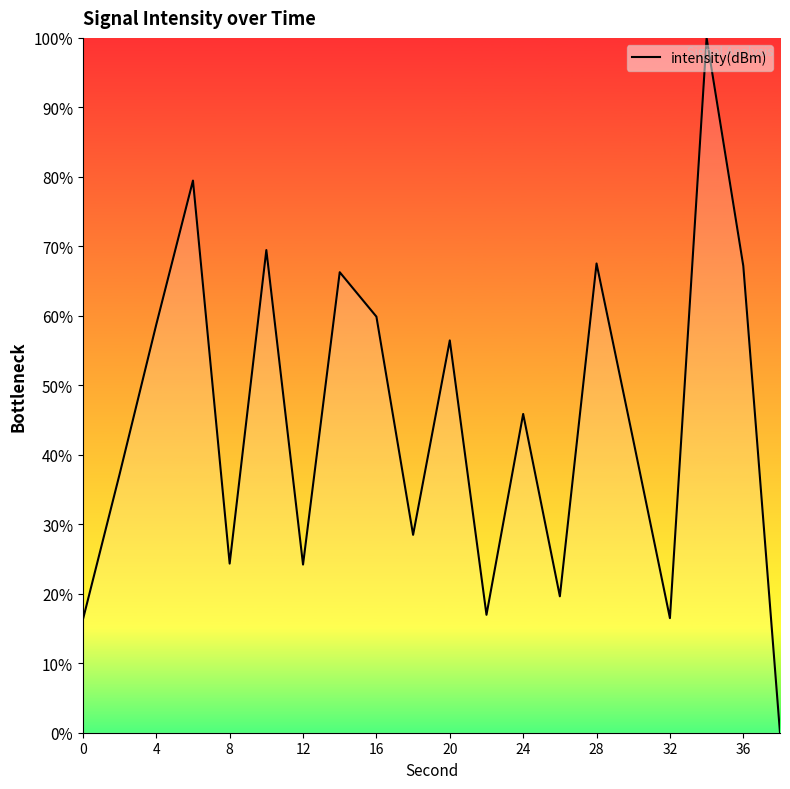

What is the greatest value displayed?

100.0